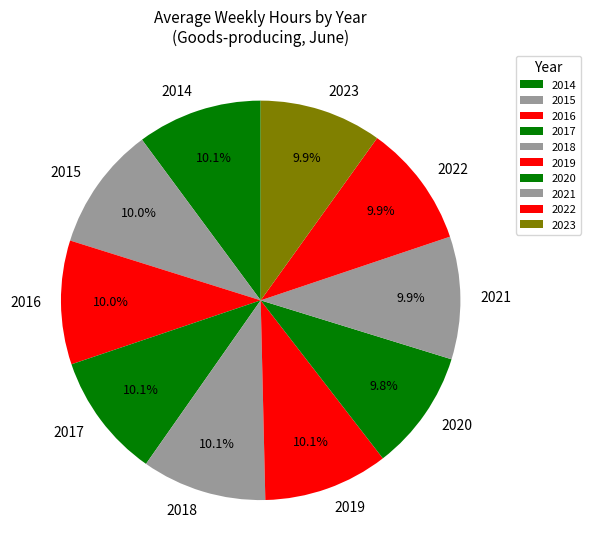

What is the total percentage of 2016 and 2020?

20.0%